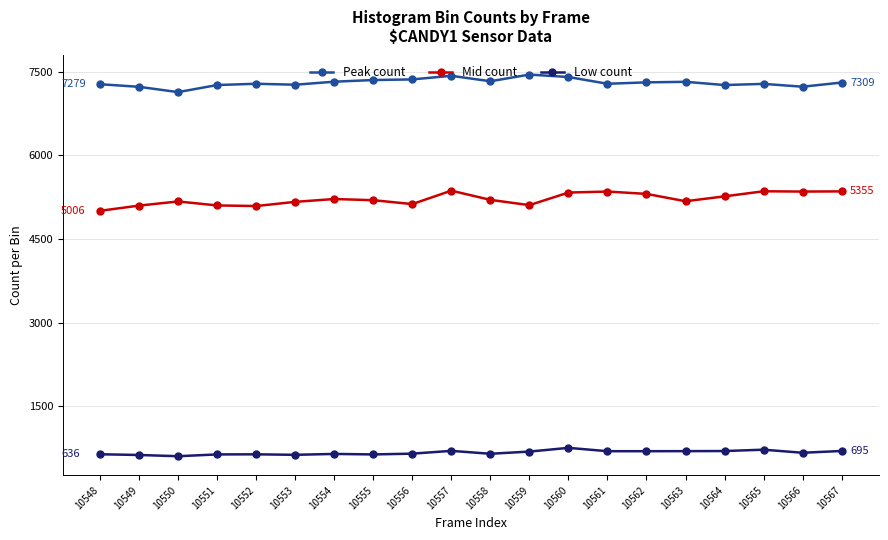

True or false: Mid count has more than 1 interior local peaks.

True